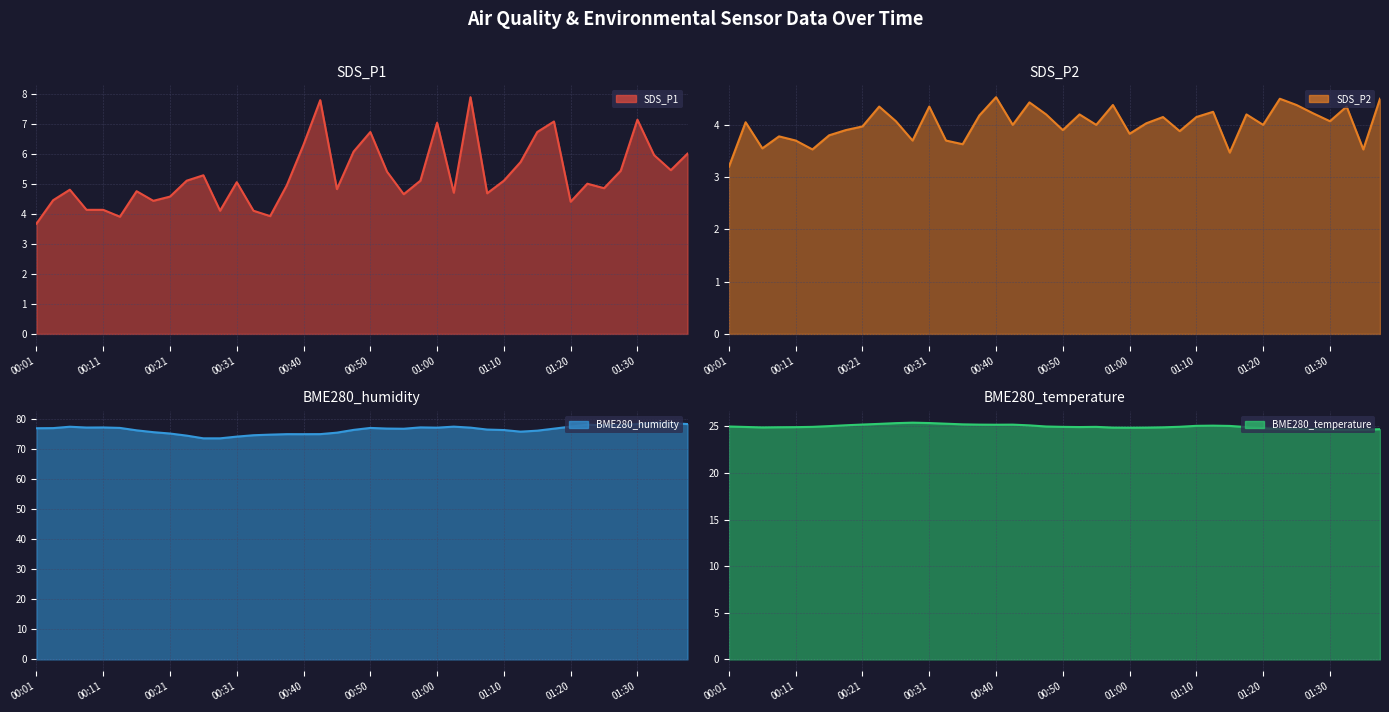

What is the value of the SDS_P2 point at the 33rd from the left?

4.0